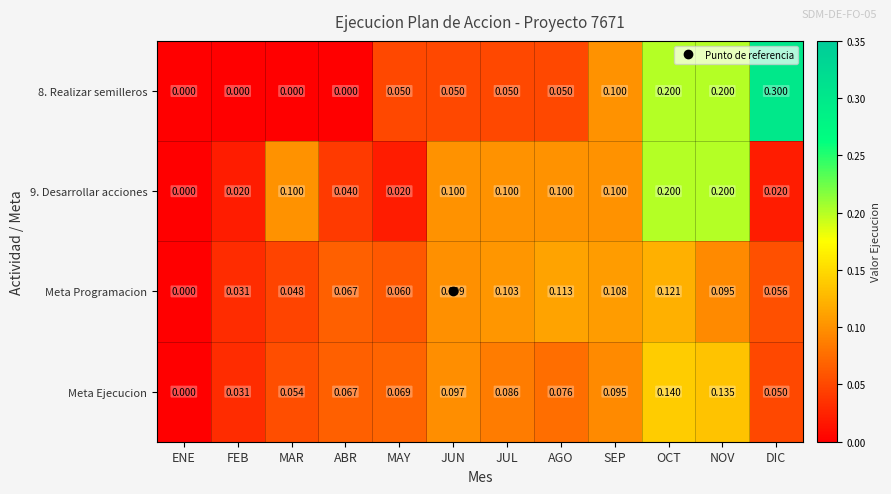

Rank the series by their maximum value, from highest to lowest.

8. Realizar semilleros, 9. Desarrollar acciones, Meta Ejecucion, Meta Programacion